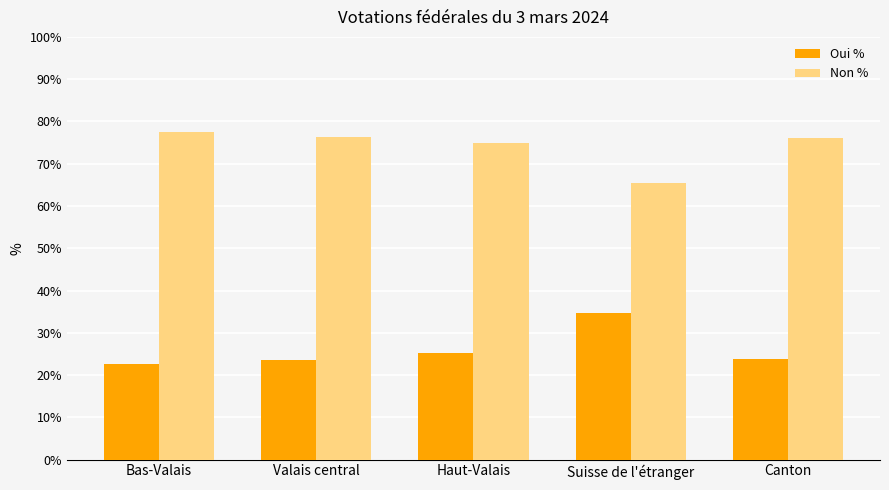

Are the bars grouped side by side (vs. stacked)?

Yes